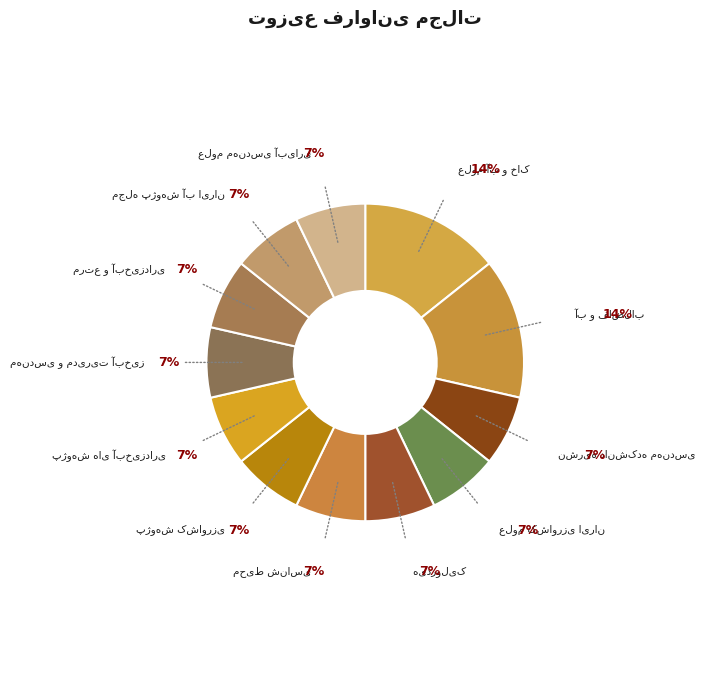

Does any single category account for the majority?

No